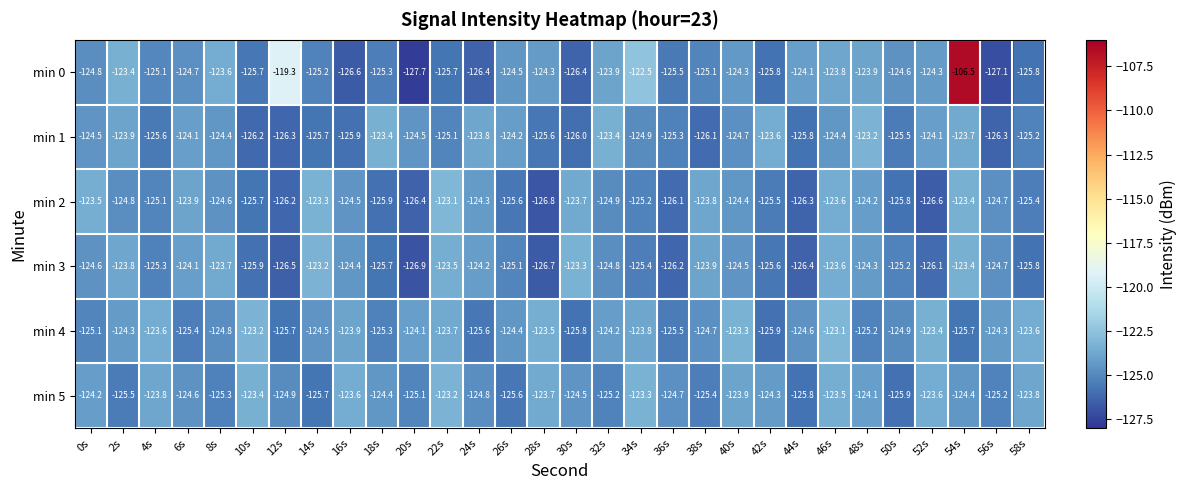

At 30s, list the series in order from largest to smallest.

min 3, min 2, min 5, min 4, min 1, min 0